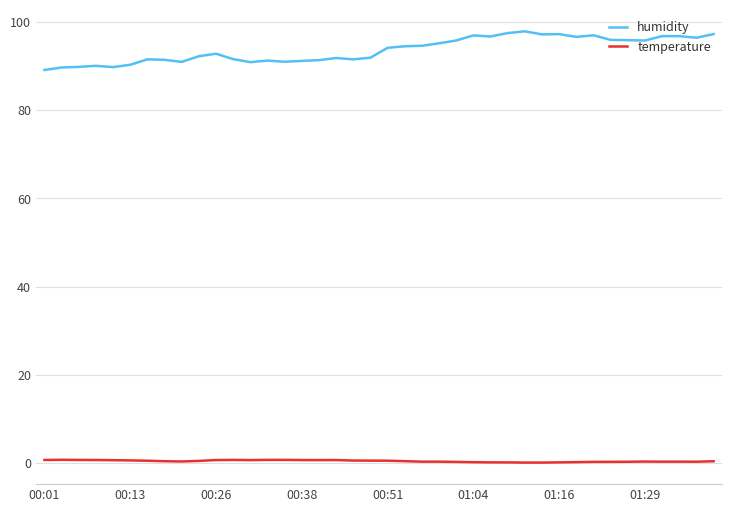

Which series has the largest total across all categories?

humidity